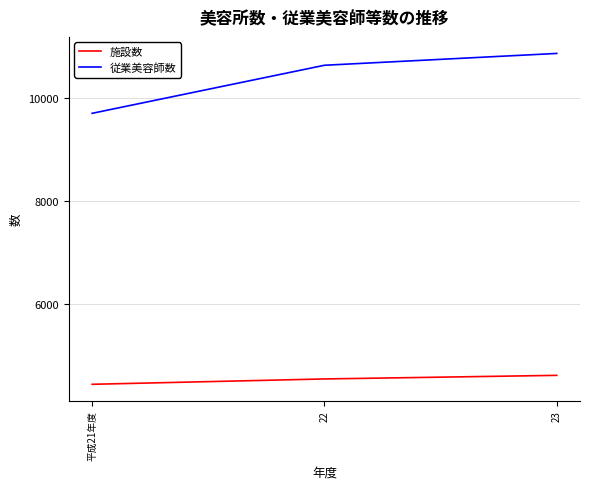

How many categories are shown in the chart?

3